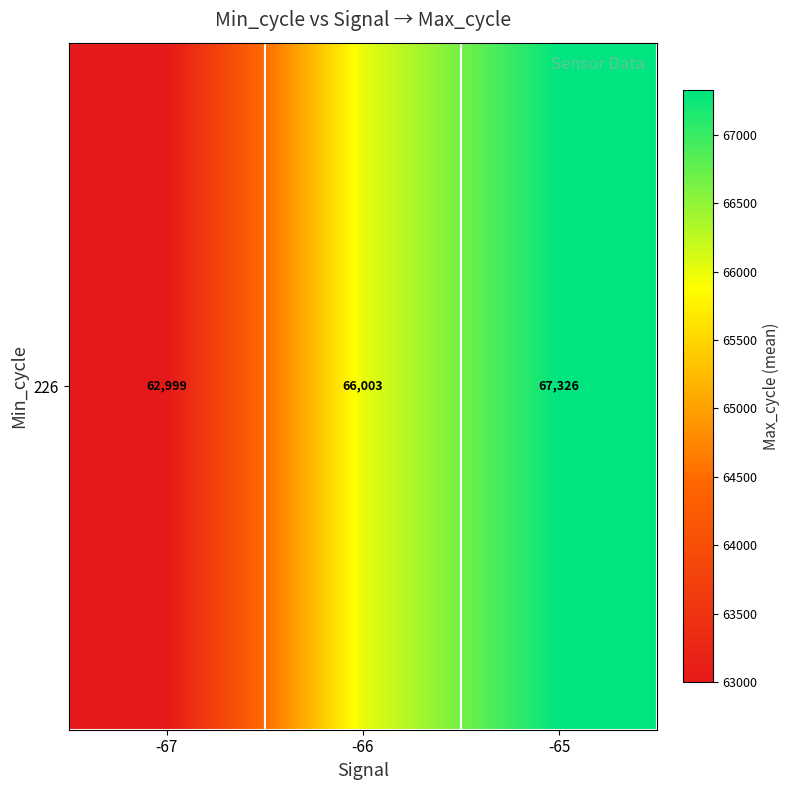

The value at -67 is 62999.0. True or false?

True